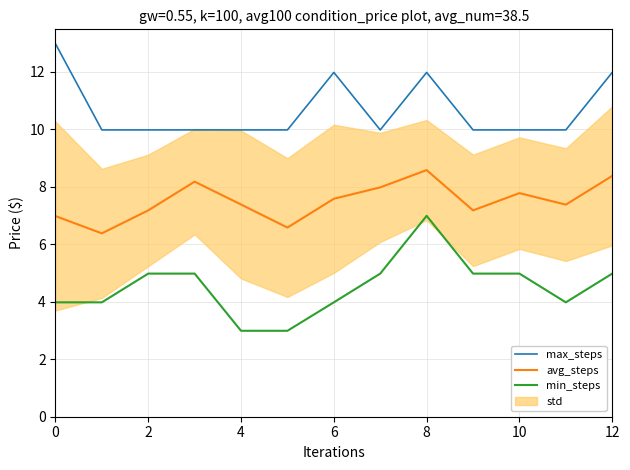

Reading left to right, what are all the values shown in this chart?

max_steps: 13.0	10.0	10.0	10.0	10.0	10.0	12.0	10.0	12.0	10.0	10.0	10.0	12.0
avg_steps: 7.0	6.4	7.2	8.2	7.4	6.6	7.6	8.0	8.6	7.2	7.8	7.4	8.4
min_steps: 4.0	4.0	5.0	5.0	3.0	3.0	4.0	5.0	7.0	5.0	5.0	4.0	5.0